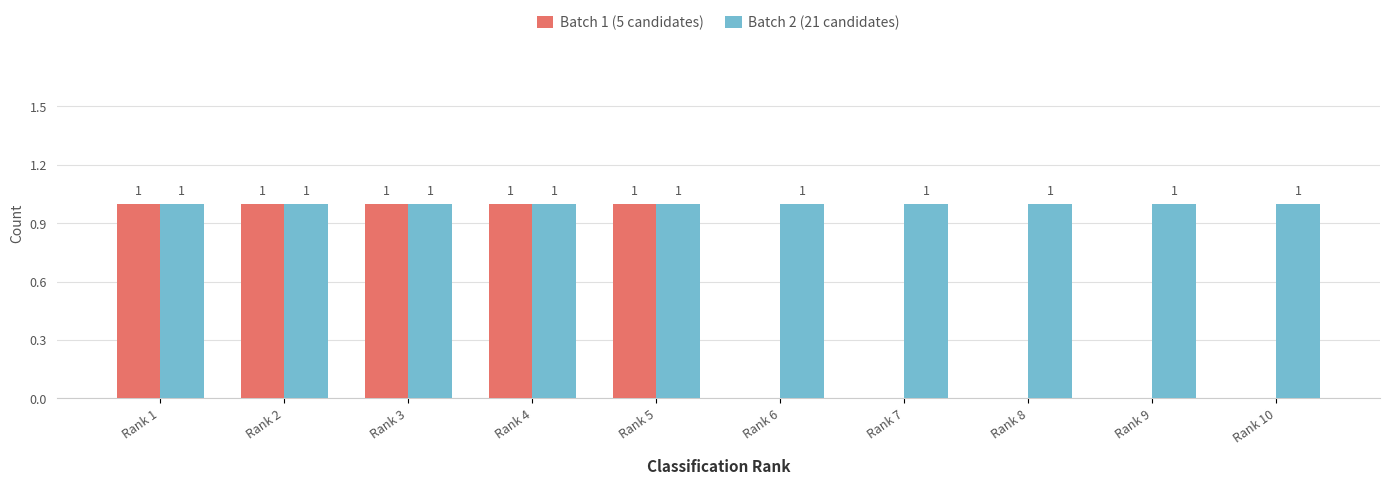

Are the bars grouped side by side (vs. stacked)?

Yes